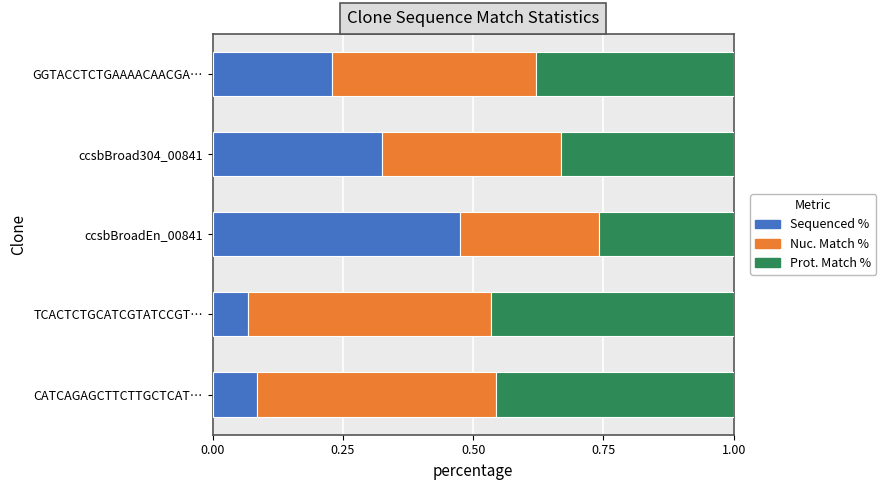

What is the total value across all series at ccsbBroad304_00841?

1.0